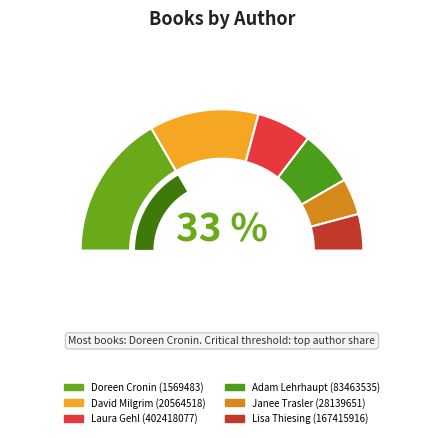

To the nearest percent, what portion does Doreen Cronin (1569483) represent?

33%